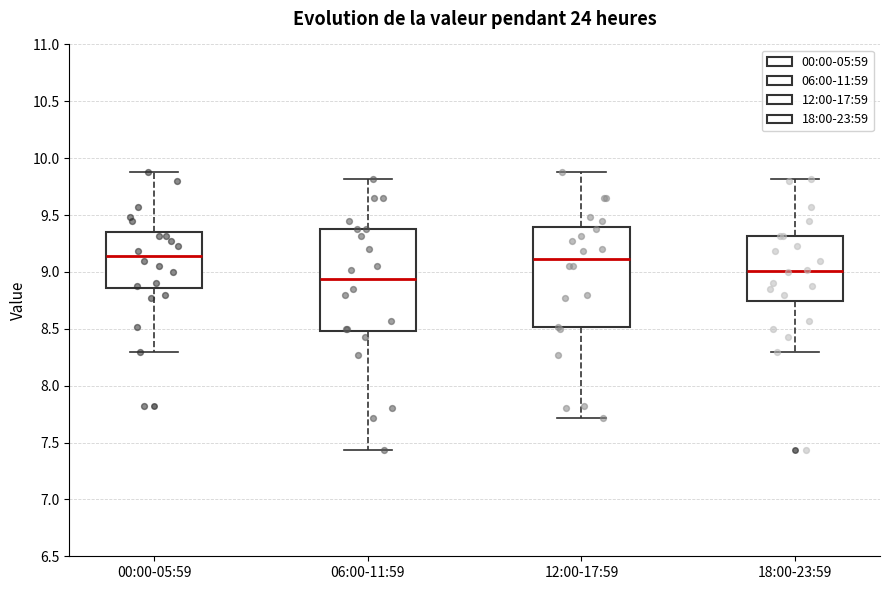

Which box has the lowest median line?

06:00-11:59